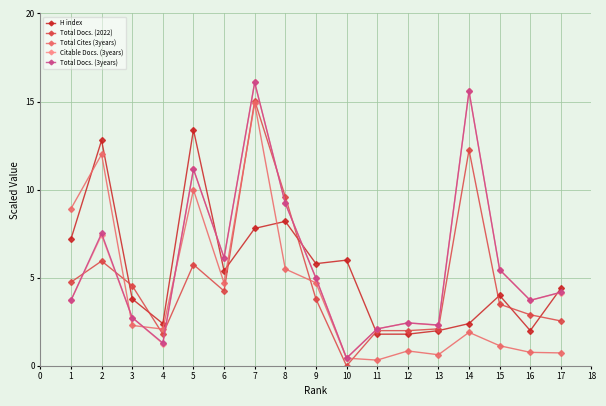

What is the spread (max minus min) of values at 16?

3.0